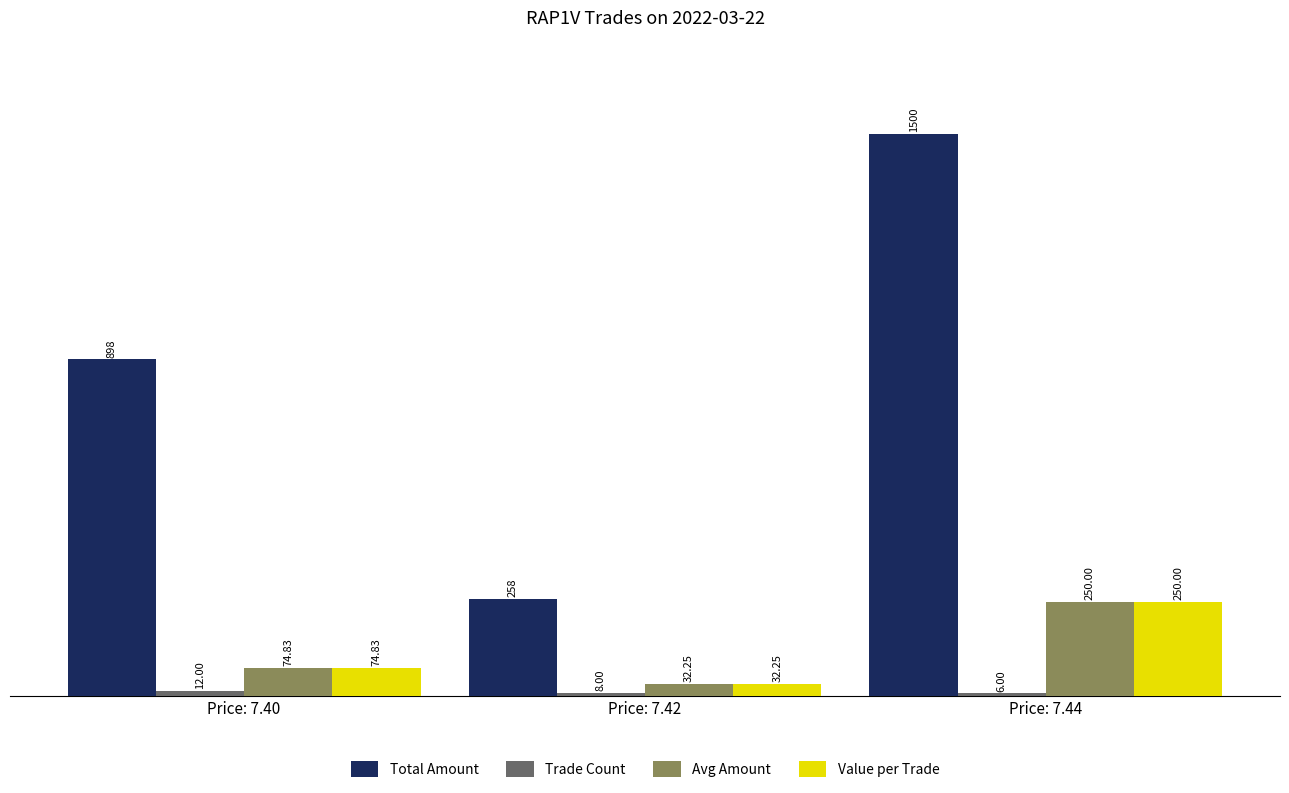

Which series has the largest range (max minus min)?

Total Amount